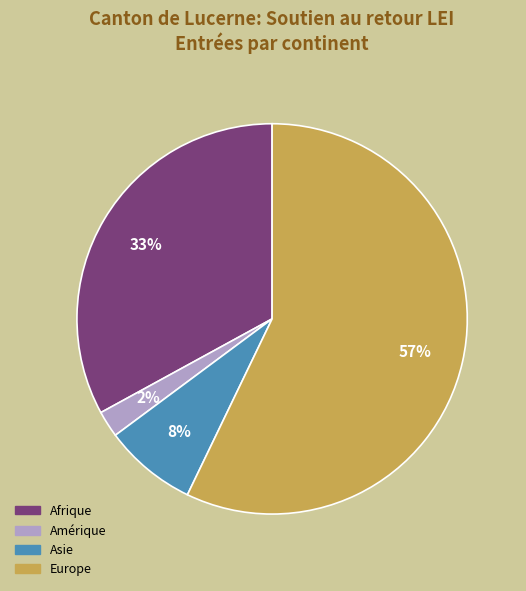

Rank the categories by value from highest to lowest.

Europe, Afrique, Asie, Amérique